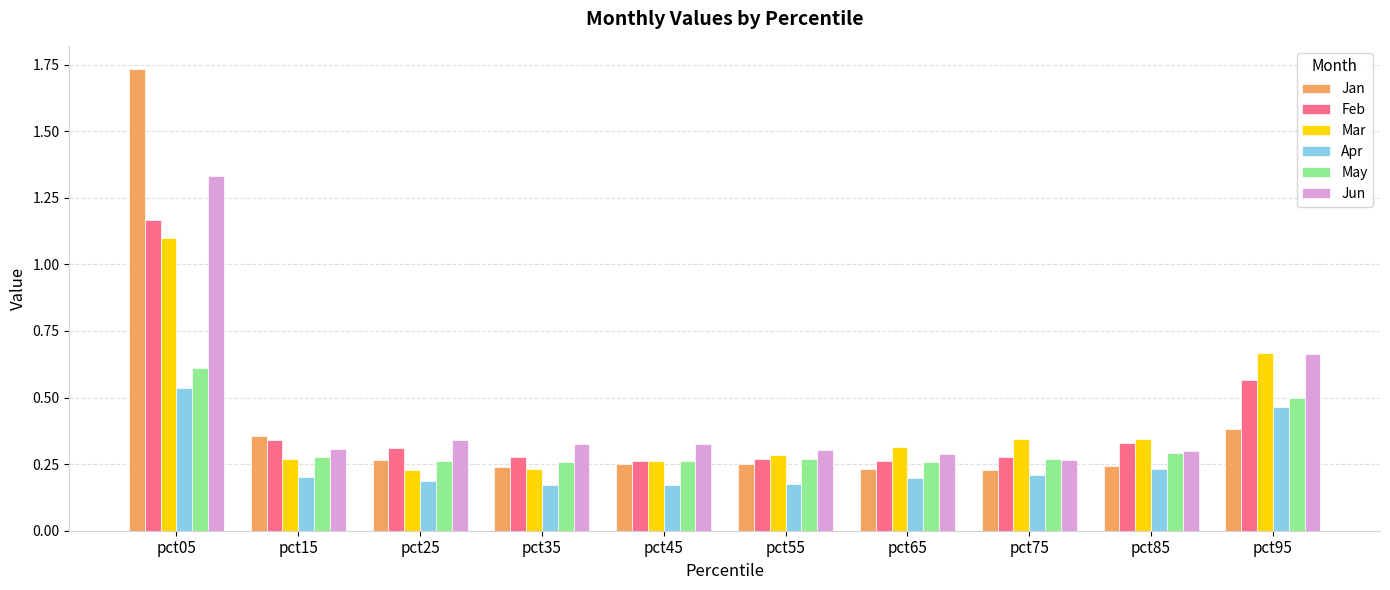

Is the value of Feb at pct55 greater than the value of Mar at pct95?

No